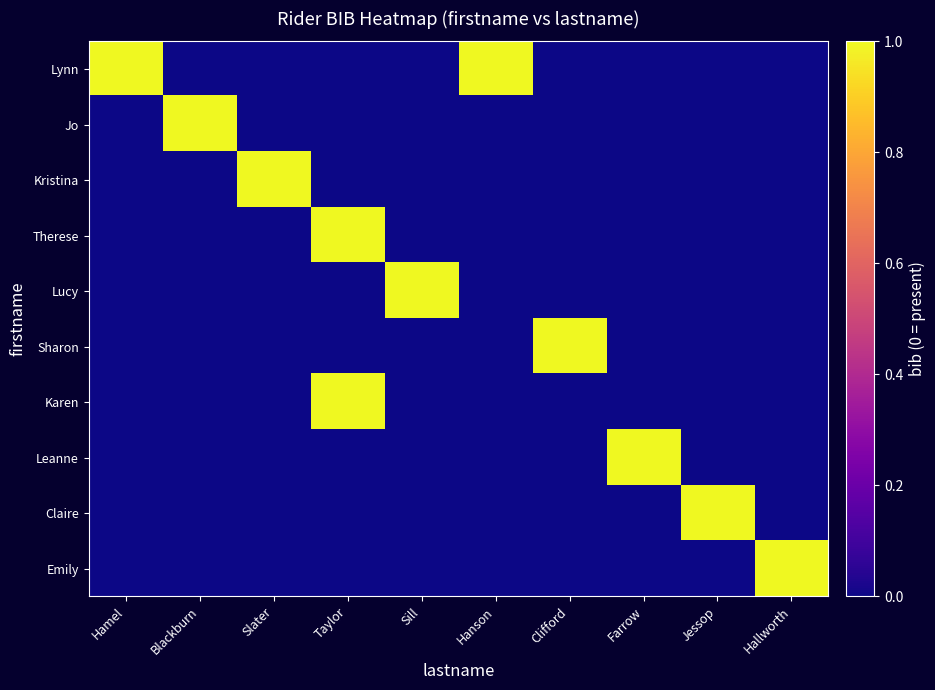

Reading left to right, extract all data points from this chart.

Lynn: Hamel=1	Blackburn=0	Slater=0	Taylor=0	Sill=0	Hanson=1	Clifford=0	Farrow=0	Jessop=0	Hallworth=0
Jo: Hamel=0	Blackburn=1	Slater=0	Taylor=0	Sill=0	Hanson=0	Clifford=0	Farrow=0	Jessop=0	Hallworth=0
Kristina: Hamel=0	Blackburn=0	Slater=1	Taylor=0	Sill=0	Hanson=0	Clifford=0	Farrow=0	Jessop=0	Hallworth=0
Therese: Hamel=0	Blackburn=0	Slater=0	Taylor=1	Sill=0	Hanson=0	Clifford=0	Farrow=0	Jessop=0	Hallworth=0
Lucy: Hamel=0	Blackburn=0	Slater=0	Taylor=0	Sill=1	Hanson=0	Clifford=0	Farrow=0	Jessop=0	Hallworth=0
Sharon: Hamel=0	Blackburn=0	Slater=0	Taylor=0	Sill=0	Hanson=0	Clifford=1	Farrow=0	Jessop=0	Hallworth=0
Karen: Hamel=0	Blackburn=0	Slater=0	Taylor=1	Sill=0	Hanson=0	Clifford=0	Farrow=0	Jessop=0	Hallworth=0
Leanne: Hamel=0	Blackburn=0	Slater=0	Taylor=0	Sill=0	Hanson=0	Clifford=0	Farrow=1	Jessop=0	Hallworth=0
Claire: Hamel=0	Blackburn=0	Slater=0	Taylor=0	Sill=0	Hanson=0	Clifford=0	Farrow=0	Jessop=1	Hallworth=0
Emily: Hamel=0	Blackburn=0	Slater=0	Taylor=0	Sill=0	Hanson=0	Clifford=0	Farrow=0	Jessop=0	Hallworth=1